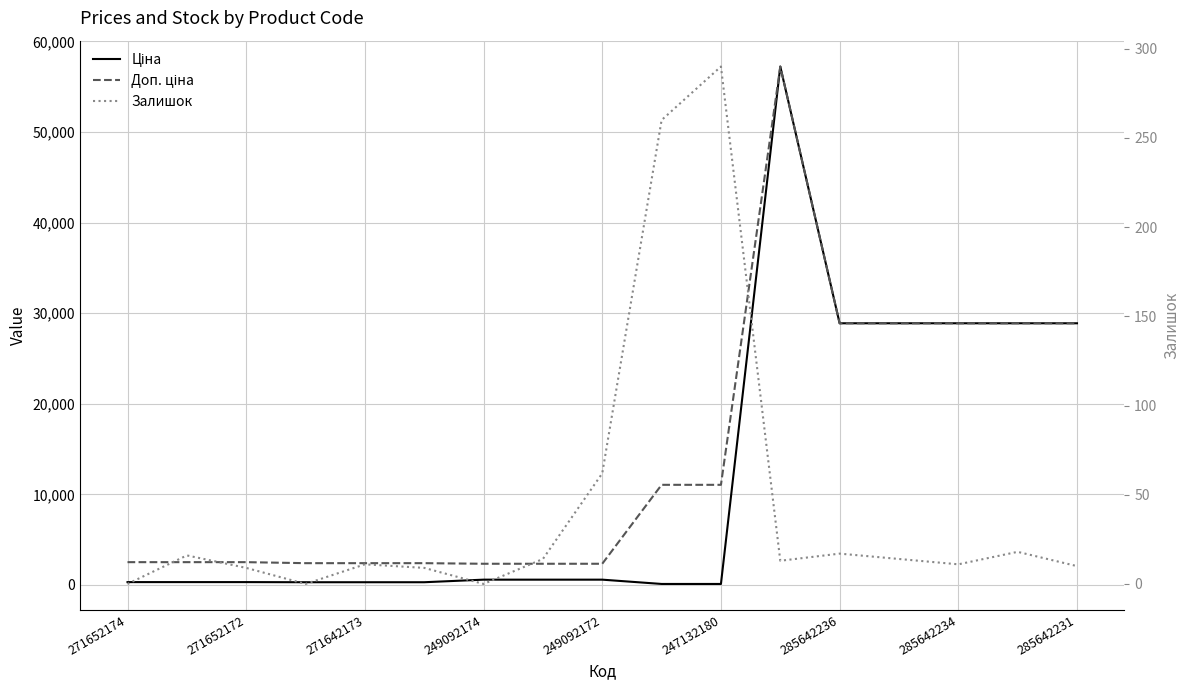

At which category does Доп. ціна reach its first local peak?

11